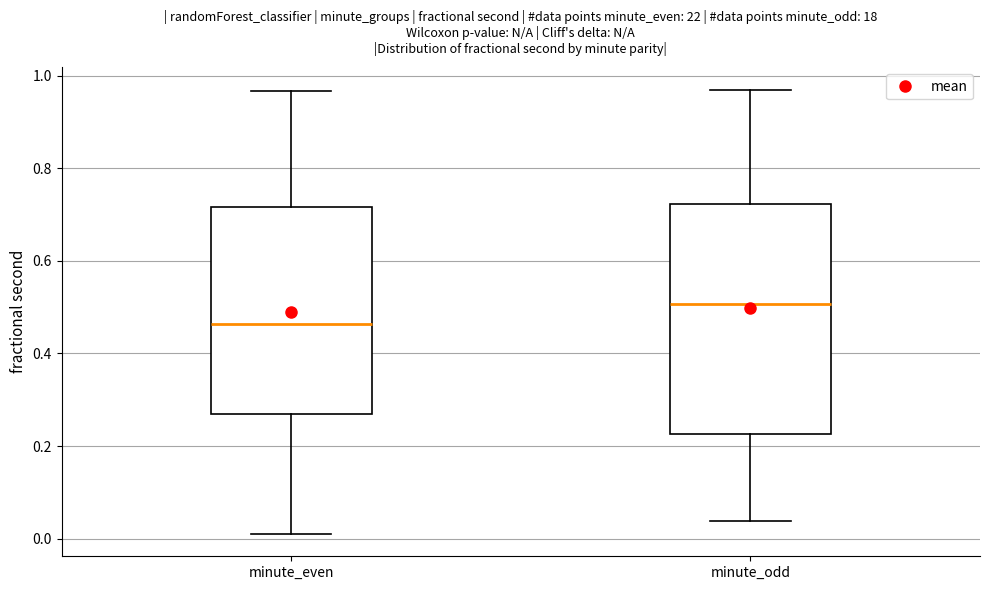

Reading left to right, transcribe this box plot: for each box, give where its median line is, the range the box spans, and where its two whiskers end, as read against the y-axis. The values are not printed on the chart, so give them approximately, as read against the axis.

minute_even: median 0.46, box 0.26 to 0.72, whiskers 0.00 to 0.96
minute_odd: median 0.50, box 0.22 to 0.72, whiskers 0.04 to 0.98